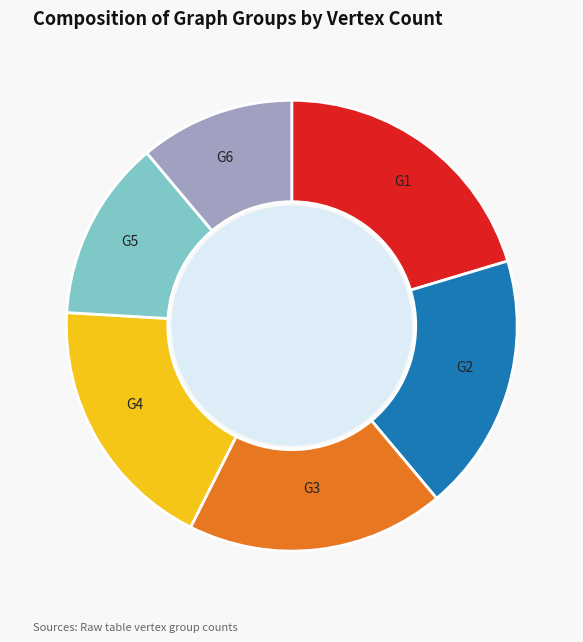

Between G5 and G3, which is larger?

G3